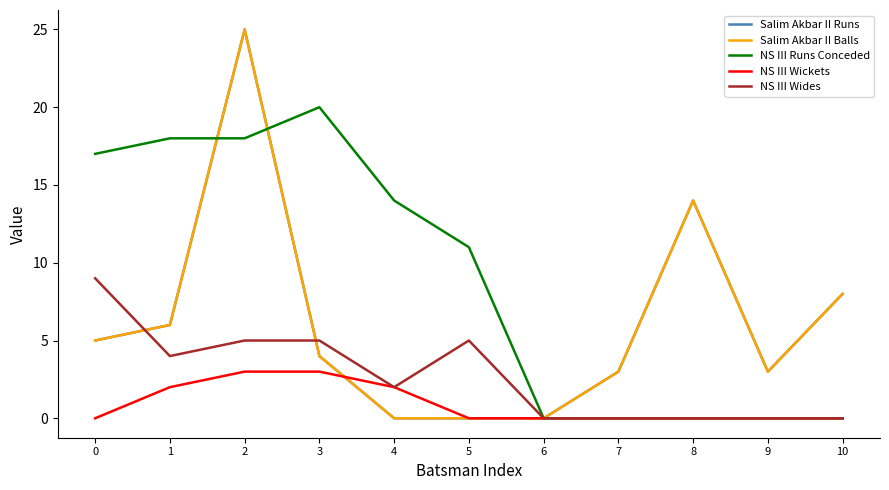

Which category has the highest value in the Salim Akbar II Balls series?

2